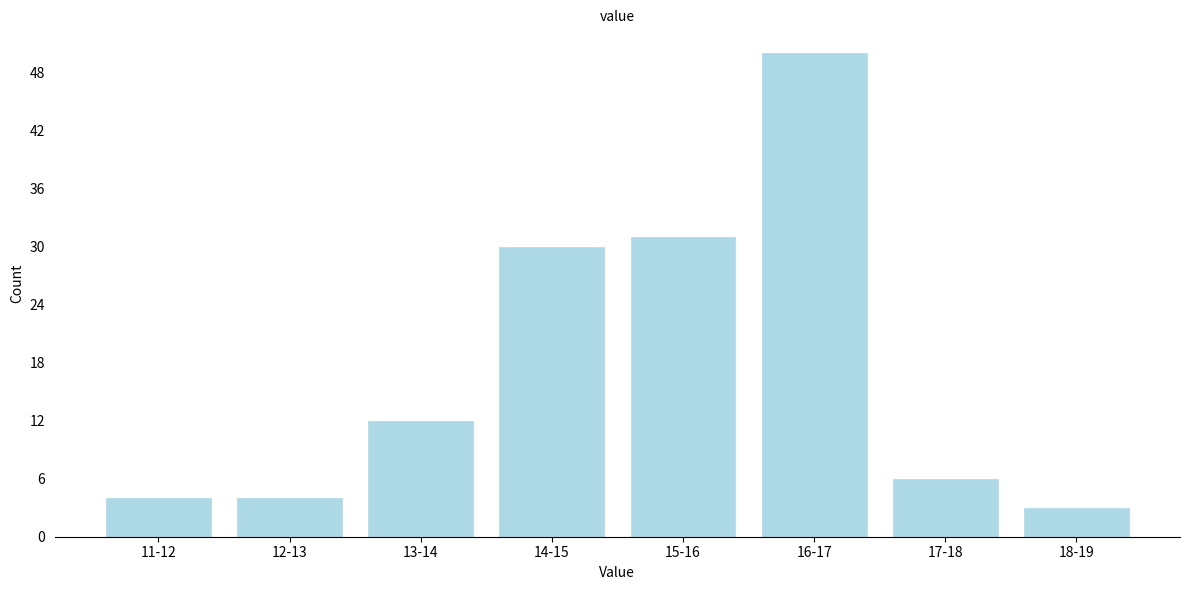

Reading left to right, what are all the values shown in this chart?

4	4	12	30	31	50	6	3